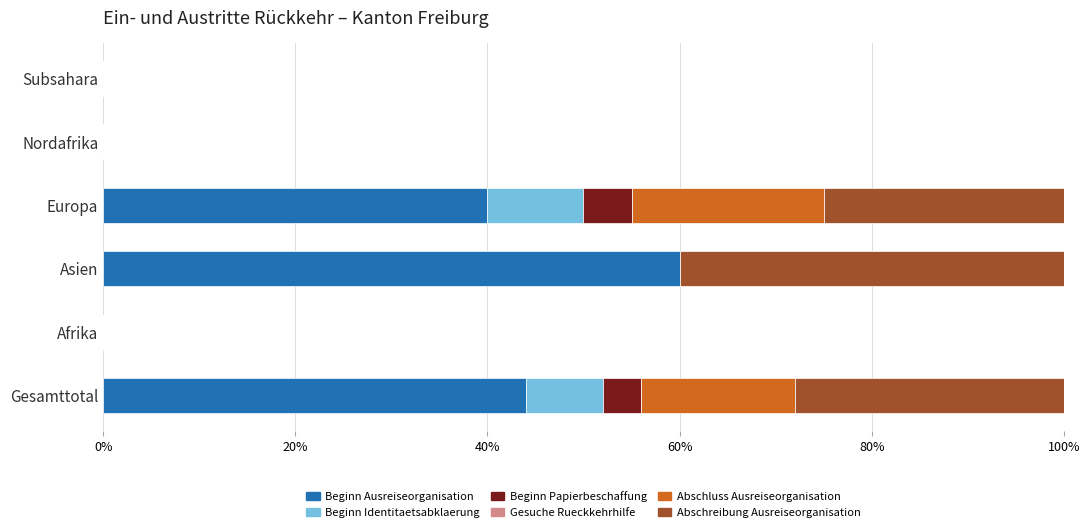

What is the total value across all series at Gesamttotal?

100